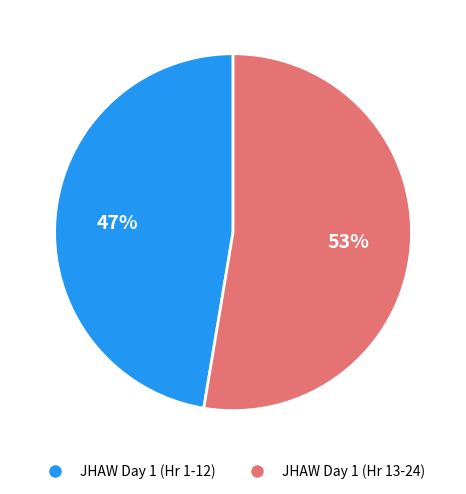

Count the number of slices in the pie.

2